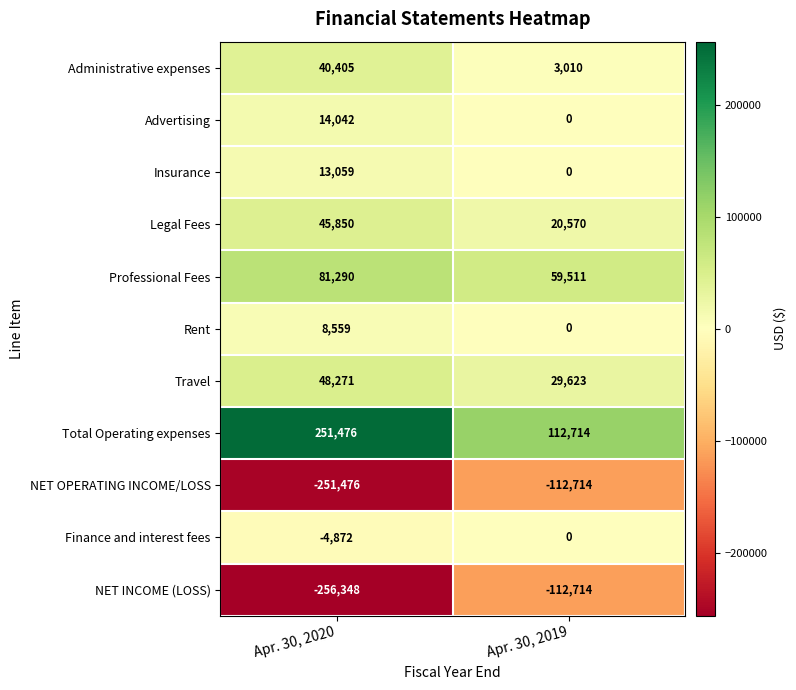

Which series has the largest total across all categories?

Total Operating expenses